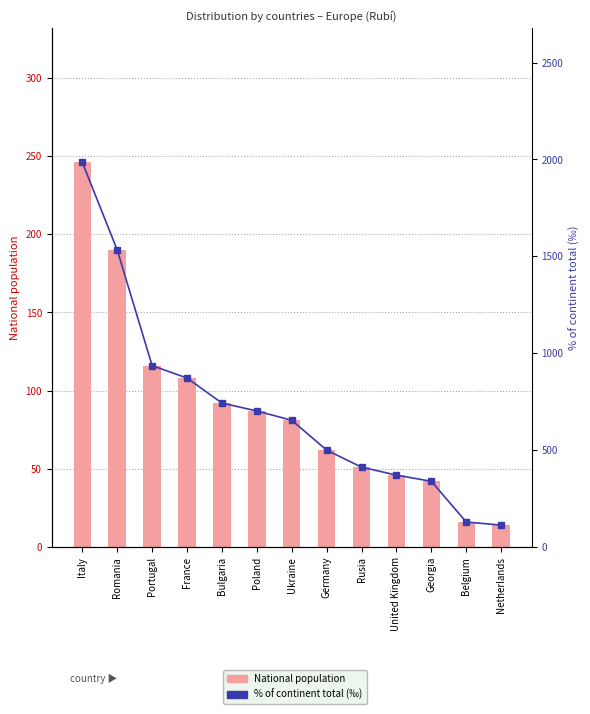

What is the difference between the % of continent total (‰) values at Bulgaria and United Kingdom?

372